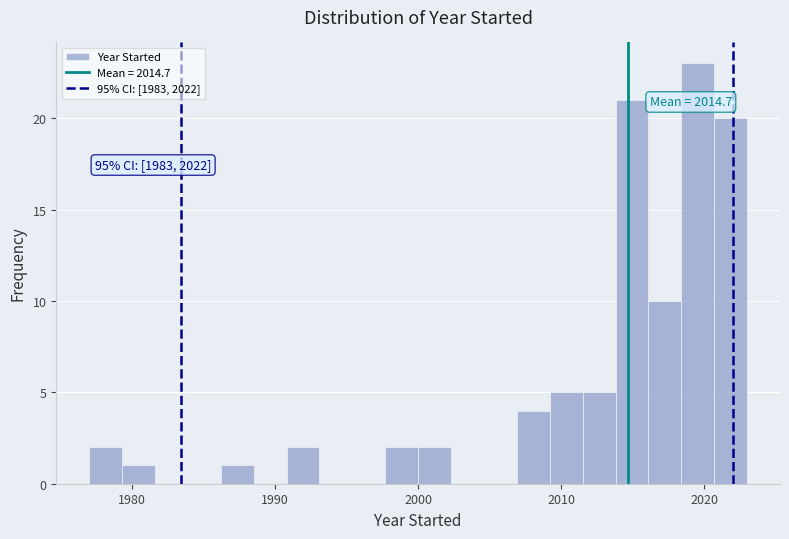

Around what value on the x-axis is the tallest bar? Give the approximate position of its centre, as read against the axis.

2020